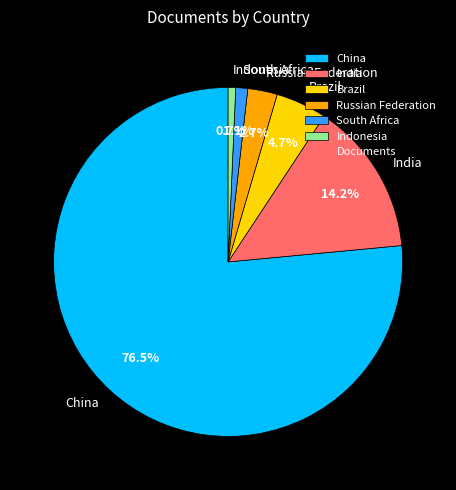

To the nearest percent, what portion does South Africa represent?

1%